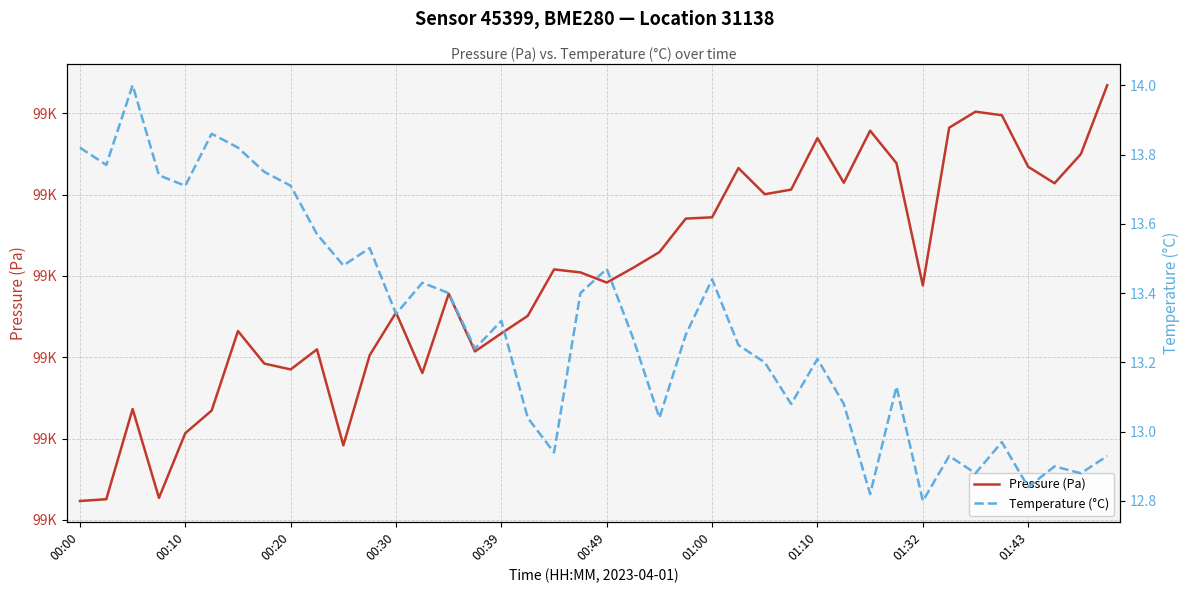

Is it true that Pressure (Pa) equals 99025.5 at 00:30?

True